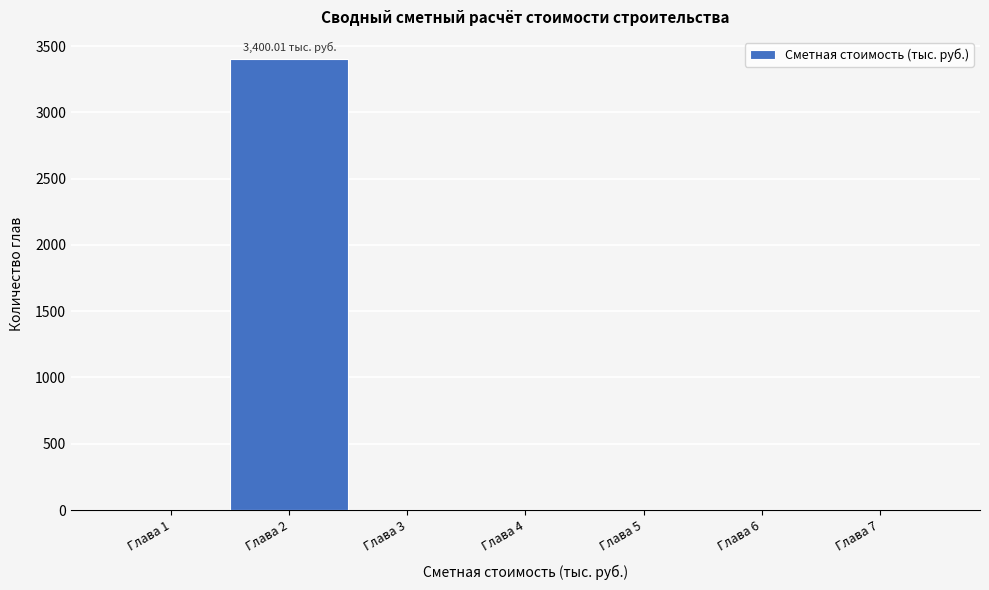

What is the sum of all values?

3400.0